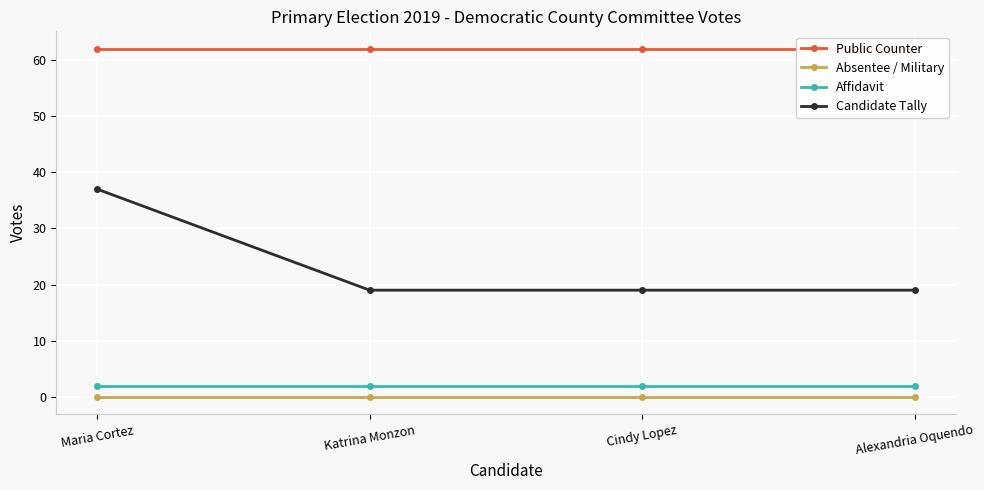

What is the difference between the highest and lowest values at Cindy Lopez?

62